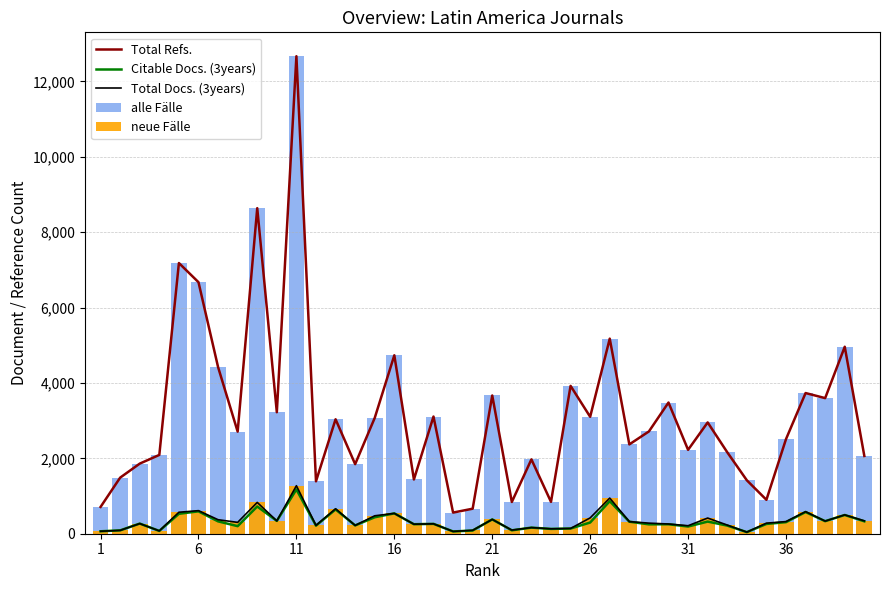

What is the highest value of the Total Docs. (3years) series?

1274